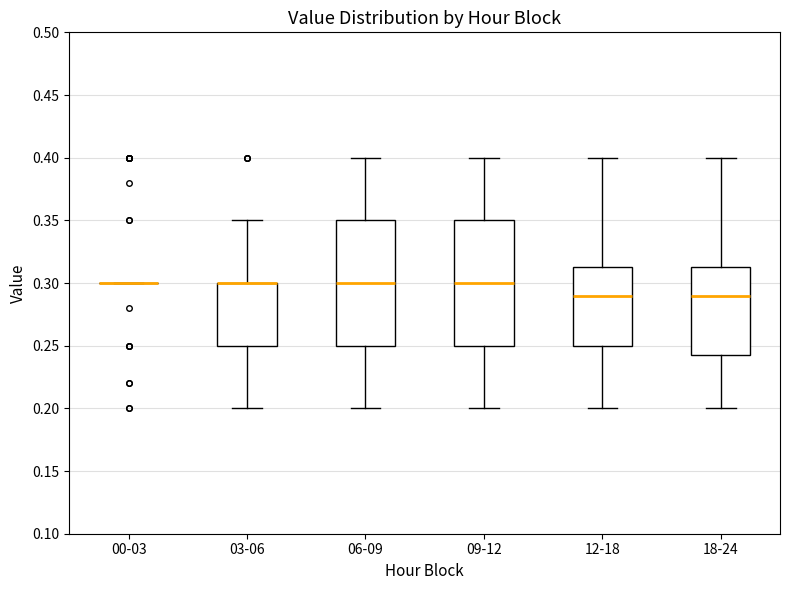

Reading left to right, transcribe this box plot: for each box, give where its median line is, the range the box spans, and where its two whiskers end, as read against the y-axis. The values are not printed on the chart, so give them approximately, as read against the axis.

00-03: box collapsed to a line at 0.300, whiskers 0.300 to 0.300
03-06: median 0.300 (drawn on the box's upper edge), box 0.250 to 0.300, whiskers 0.200 to 0.350
06-09: median 0.300, box 0.250 to 0.350, whiskers 0.200 to 0.400
09-12: median 0.300, box 0.250 to 0.350, whiskers 0.200 to 0.400
12-18: median 0.290, box 0.250 to 0.315, whiskers 0.200 to 0.400
18-24: median 0.290, box 0.245 to 0.315, whiskers 0.200 to 0.400